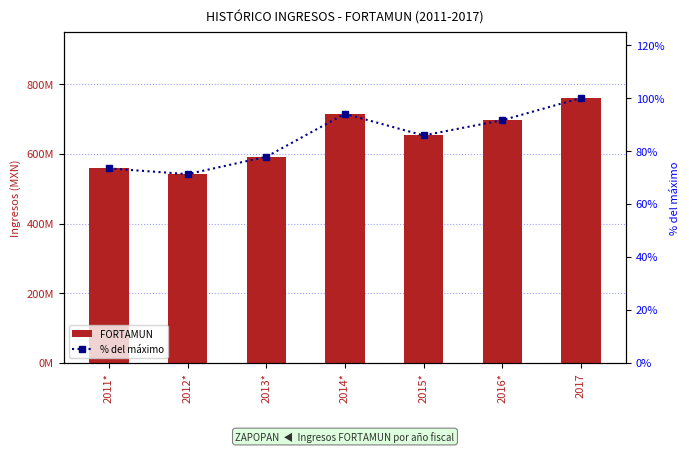

At which label does % del máximo first exceed 85?

2014*